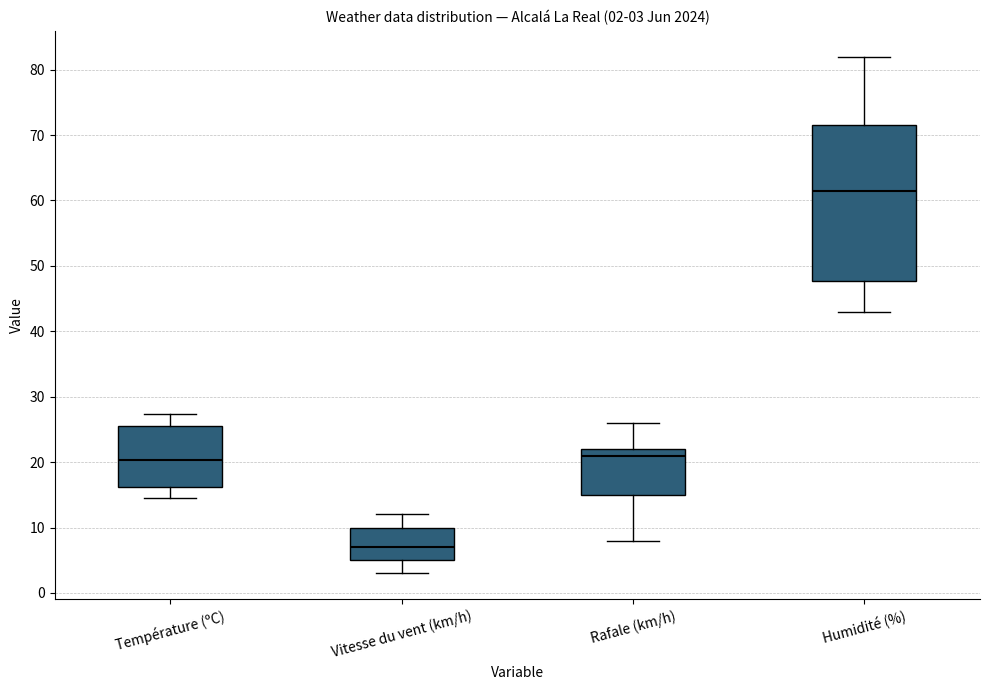

Which box is the tallest, from its lower edge to its upper edge?

Humidité (%)